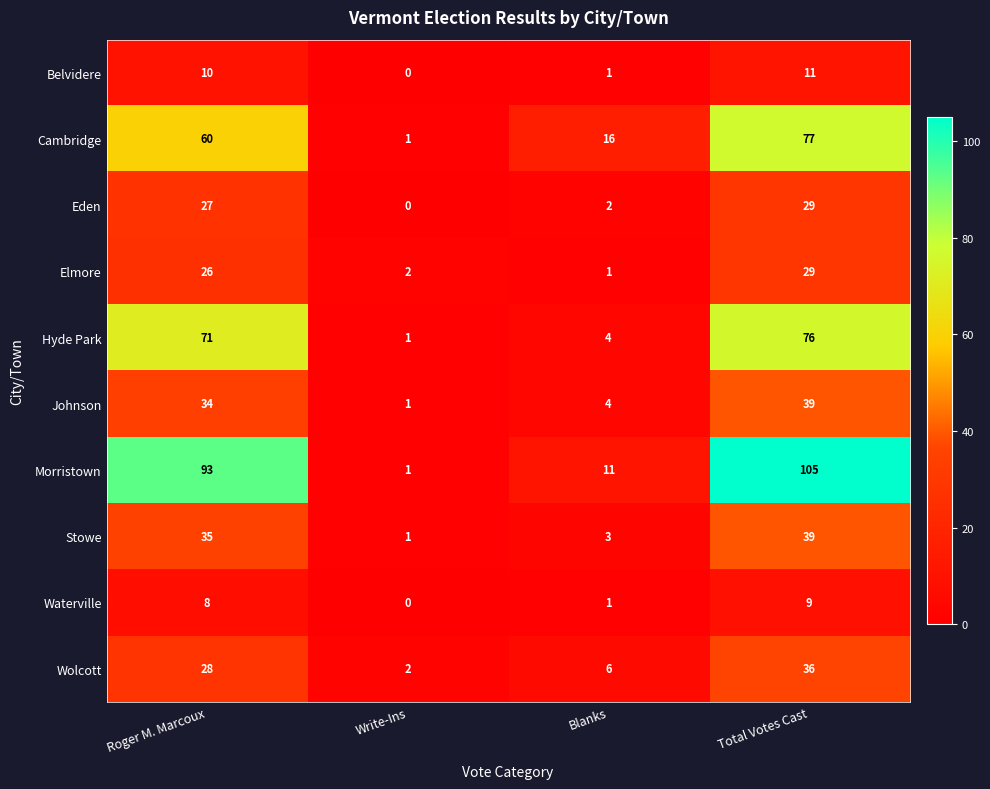

Which category has the lowest value in the Elmore series?

Blanks